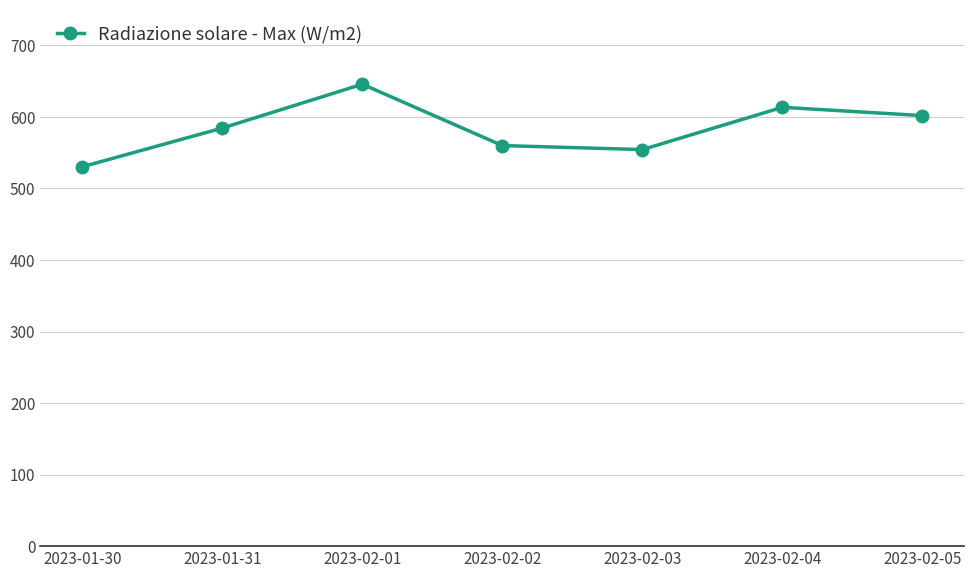

What is the ratio of the value at 2023-02-05 to the value at 2023-02-04?

1.0